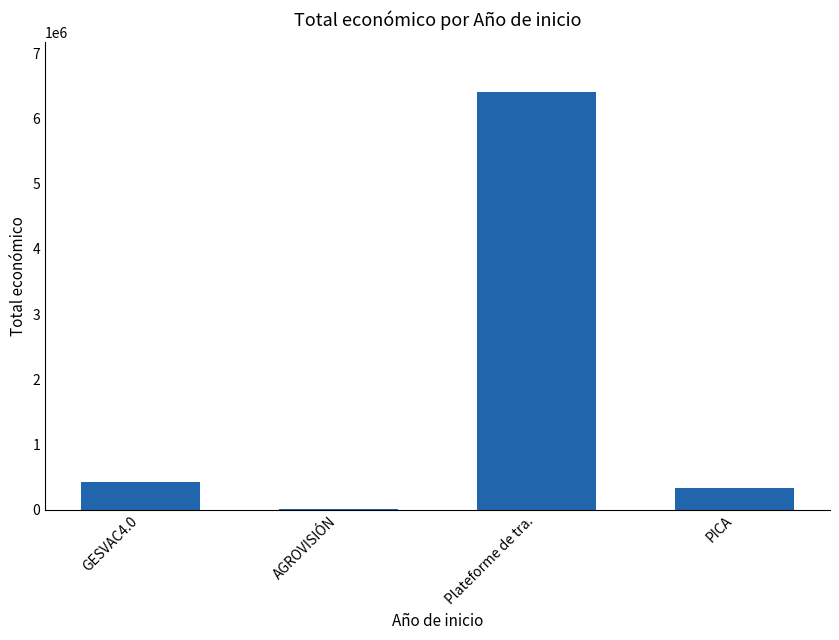

Is it true that the value at Plateforme de tra. is 6401275?

True